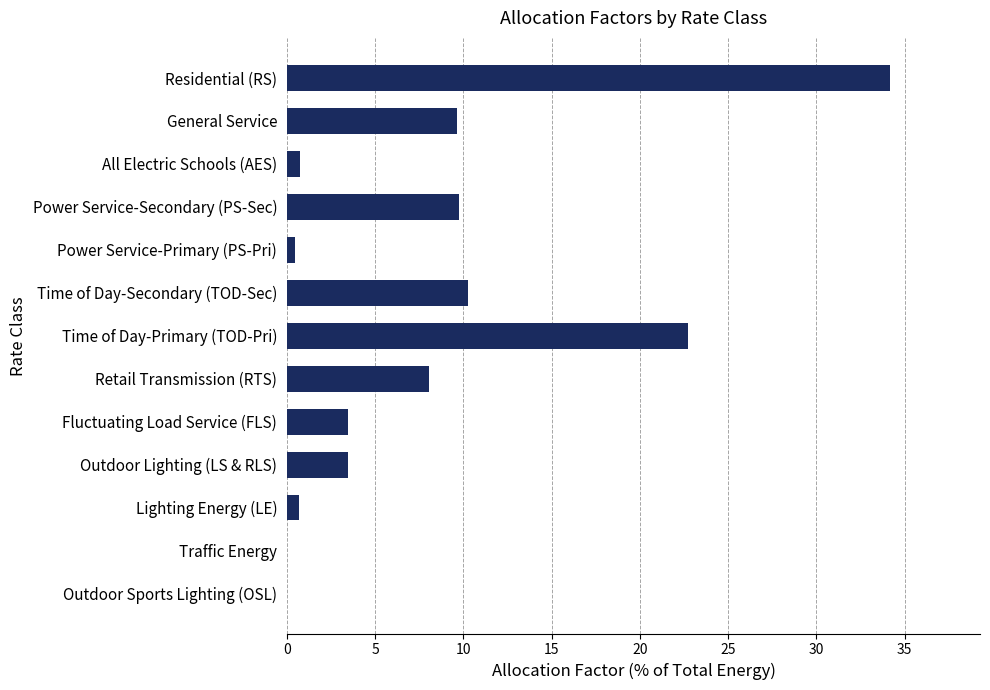

Which has a higher value, Outdoor Lighting (LS & RLS) or Outdoor Sports Lighting (OSL)?

Outdoor Lighting (LS & RLS)